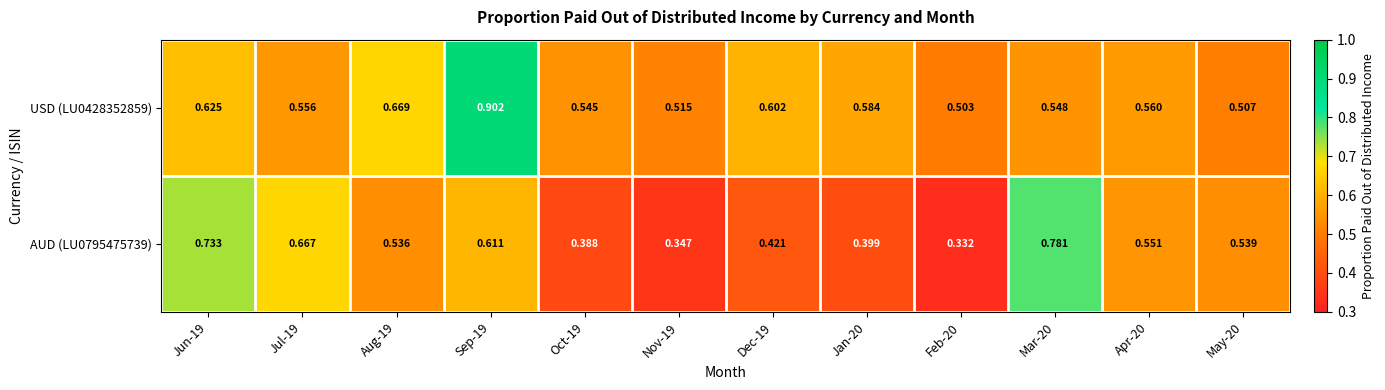

What is the total value across all series at Sep-19?

1.5